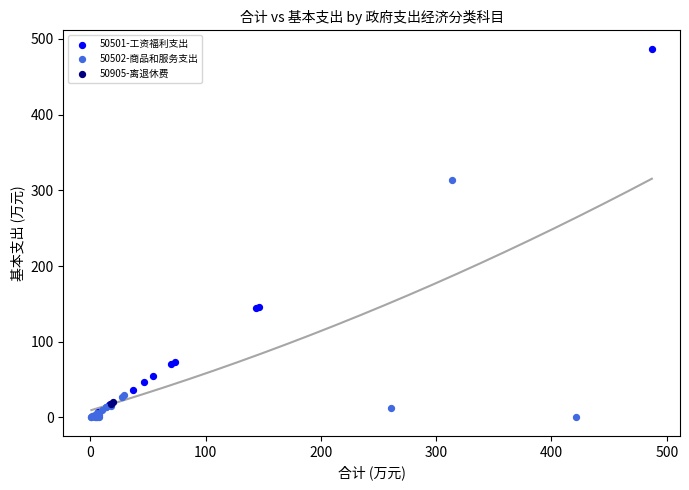

What are all the series names shown in the legend?

50501-工资福利支出, 50502-商品和服务支出, 50905-离退休费